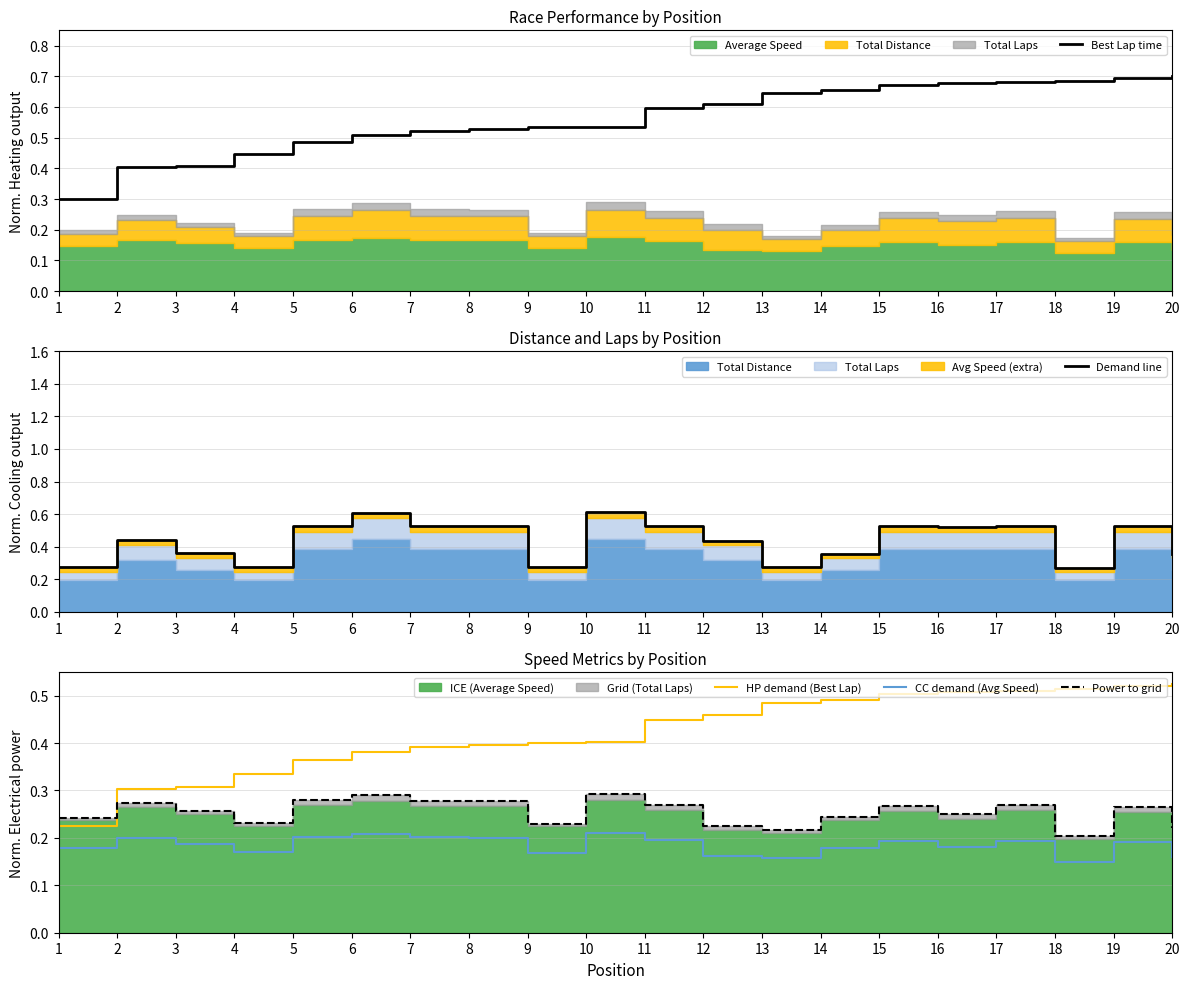

The Demand line series shows 0.3 at 13. True or false?

True